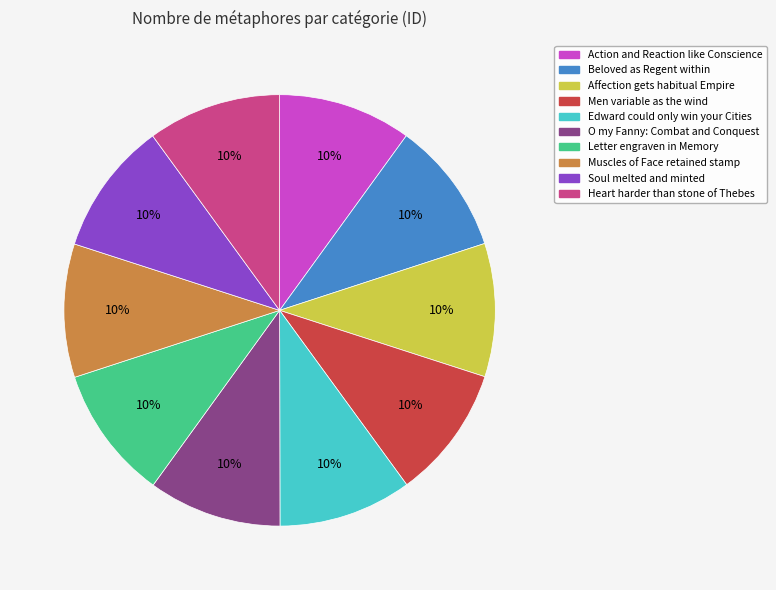

To the nearest percent, what is the average slice percentage?

10%